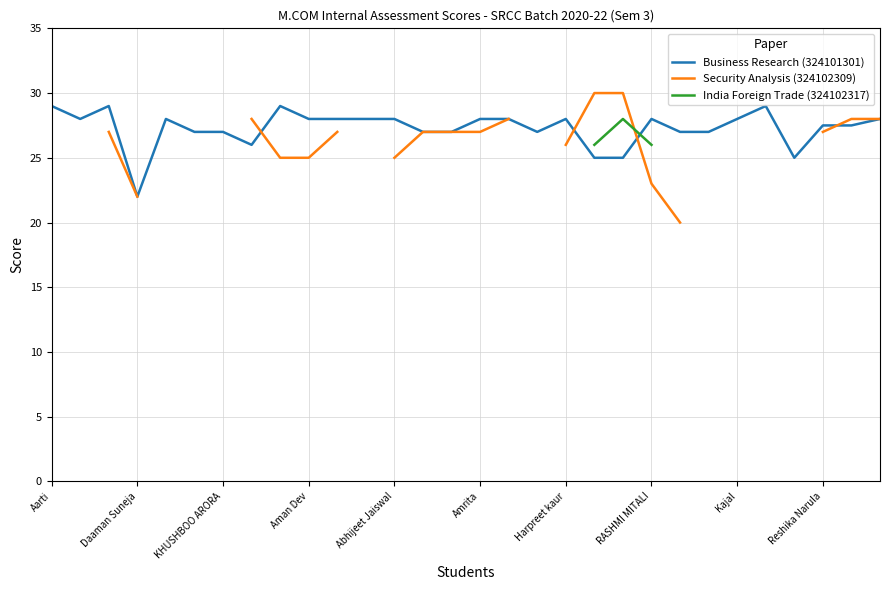

What position from the right is 25?

5